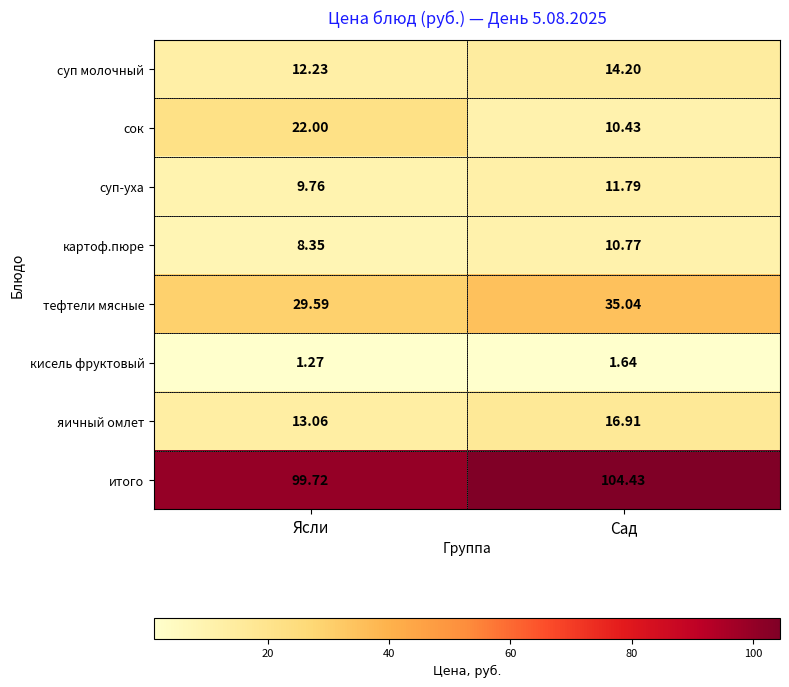

Which series changed the most between Ясли and Сад?

сок